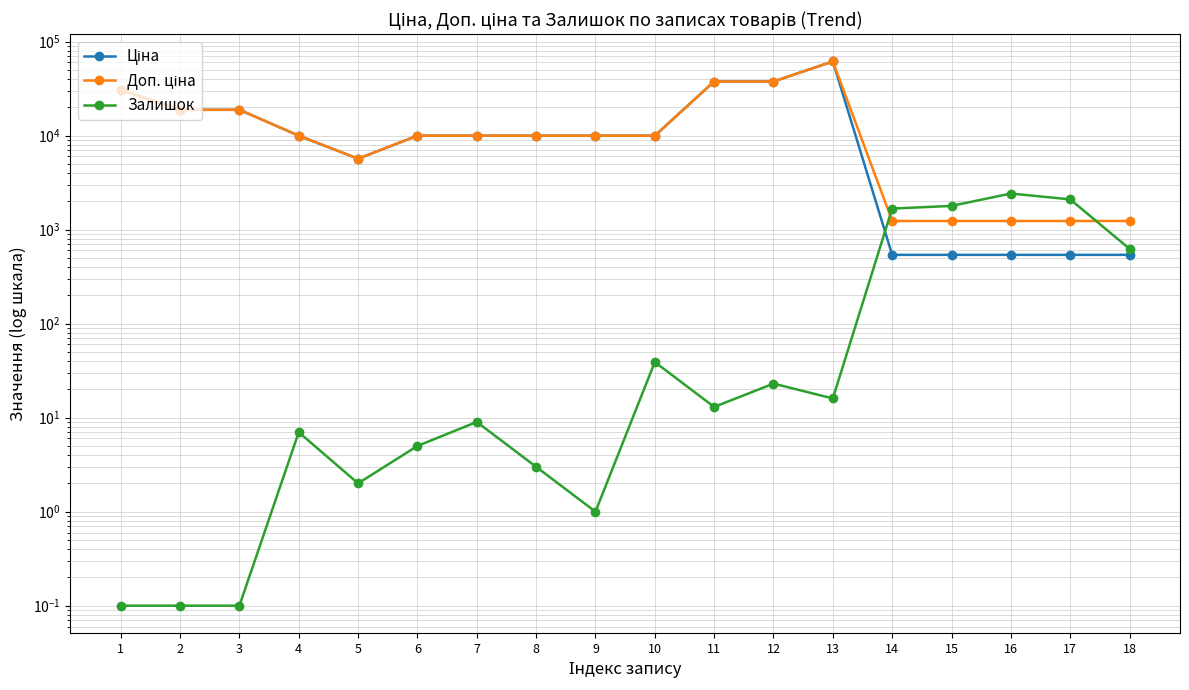

What is the sum of the Залишок values at 13 and 11?

29.0